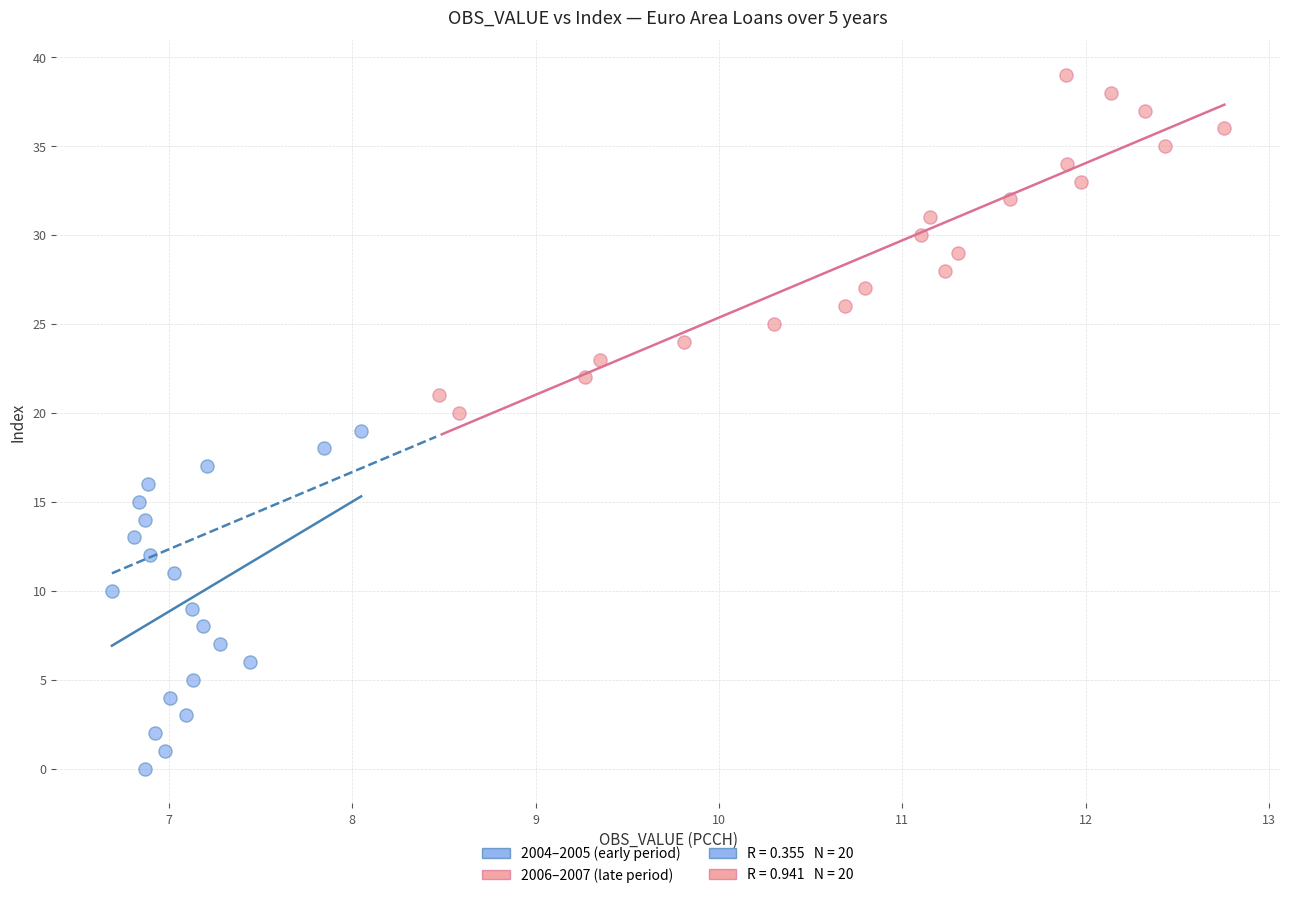

Which series reaches the minimum Y coordinate?

2004–2005 (early period)